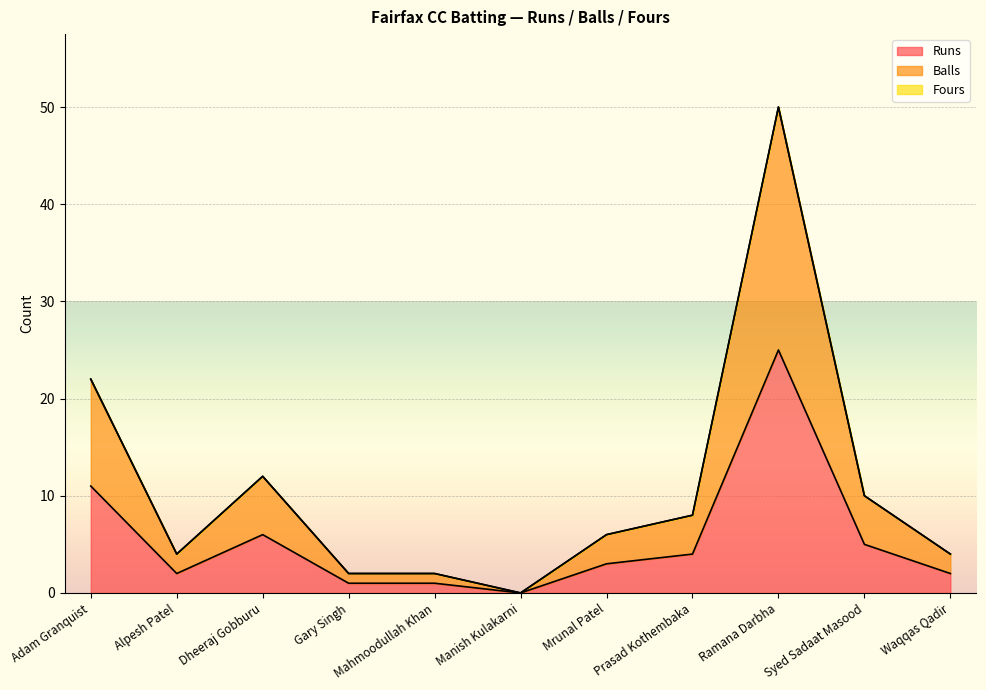

The Balls series shows 2 at Alpesh Patel. True or false?

False